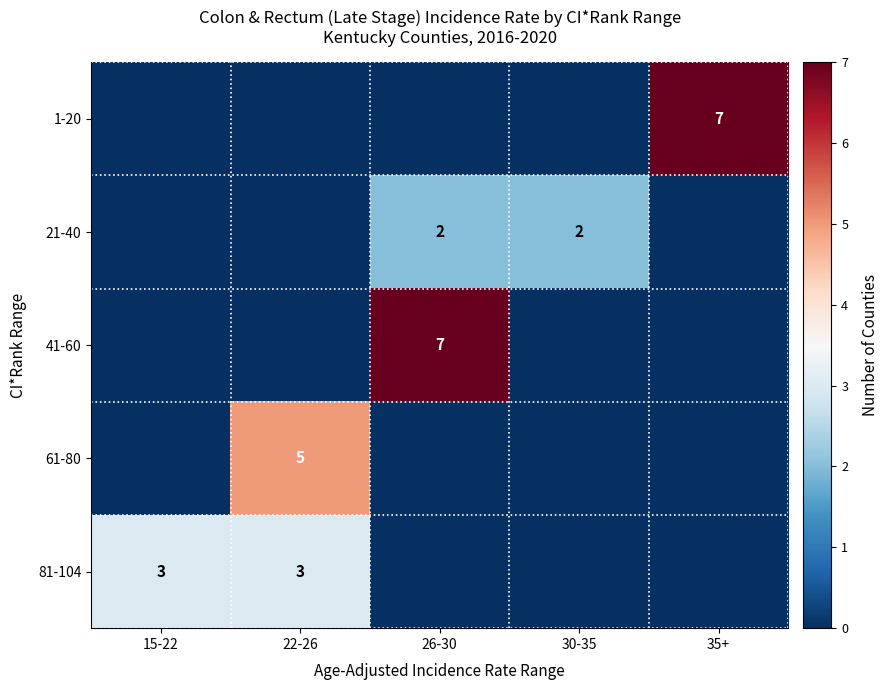

Is it true that 21-40 equals 2 at 30-35?

True